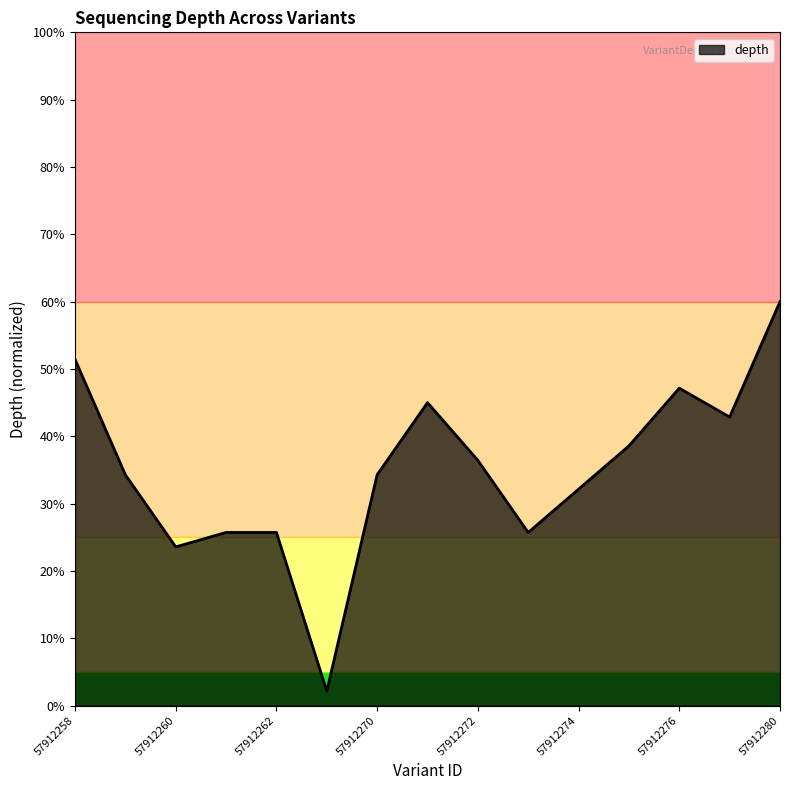

What is the greatest value displayed?

60.0